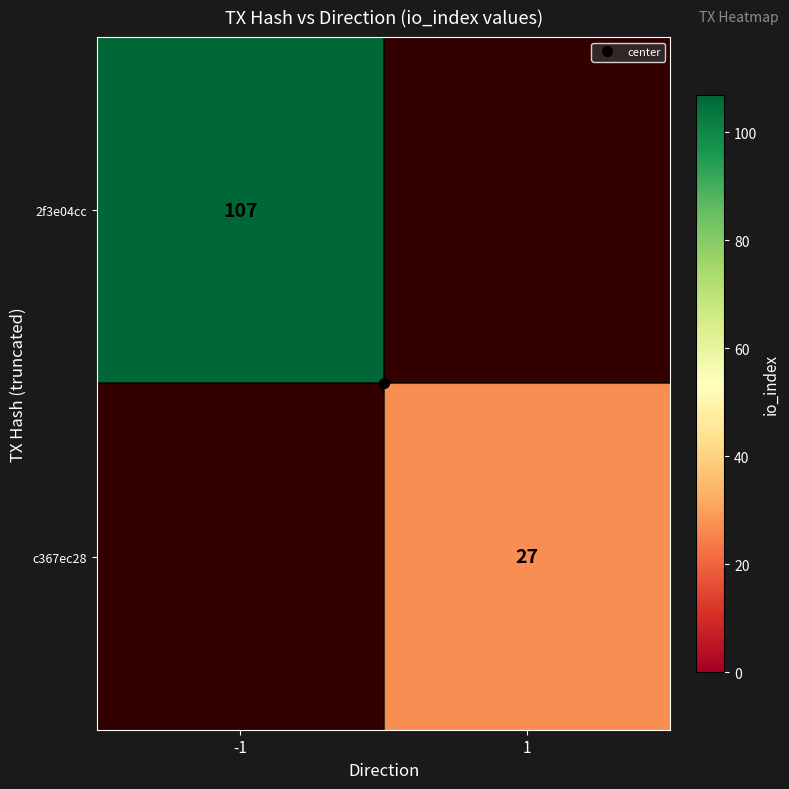

How many distinct data groups are displayed?

2